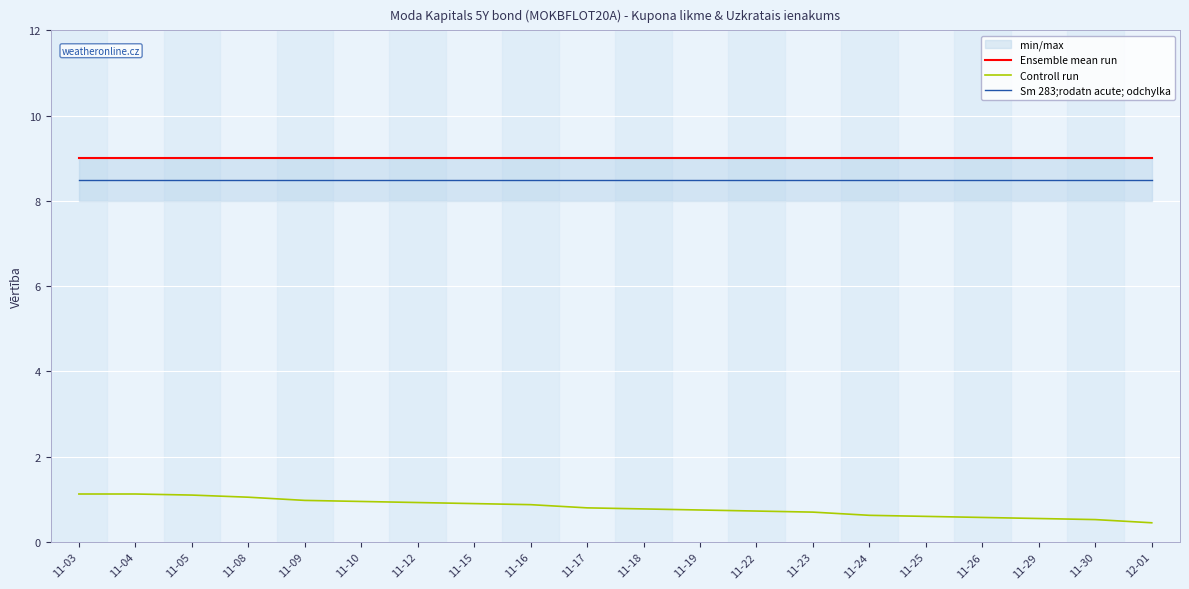

True or false: Ensemble mean run has a value of 9.0 at 11-30.

True